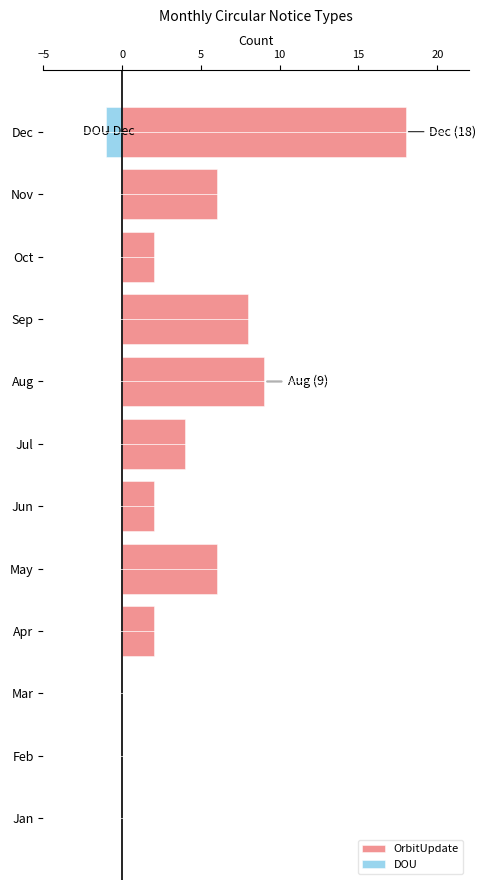

Rank the series by their average value, from lowest to highest.

DOU, OrbitUpdate